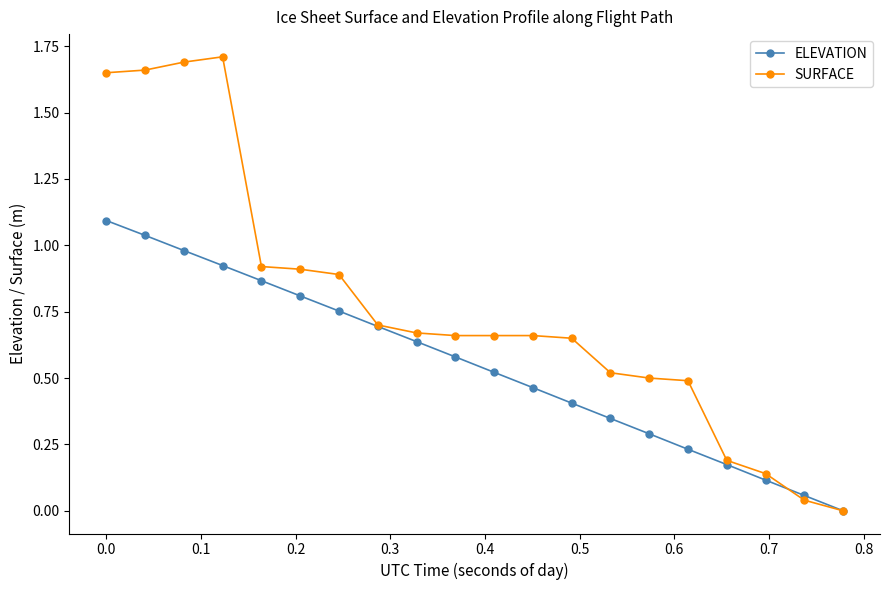

At how many categories does at least one series exceed 1?

4